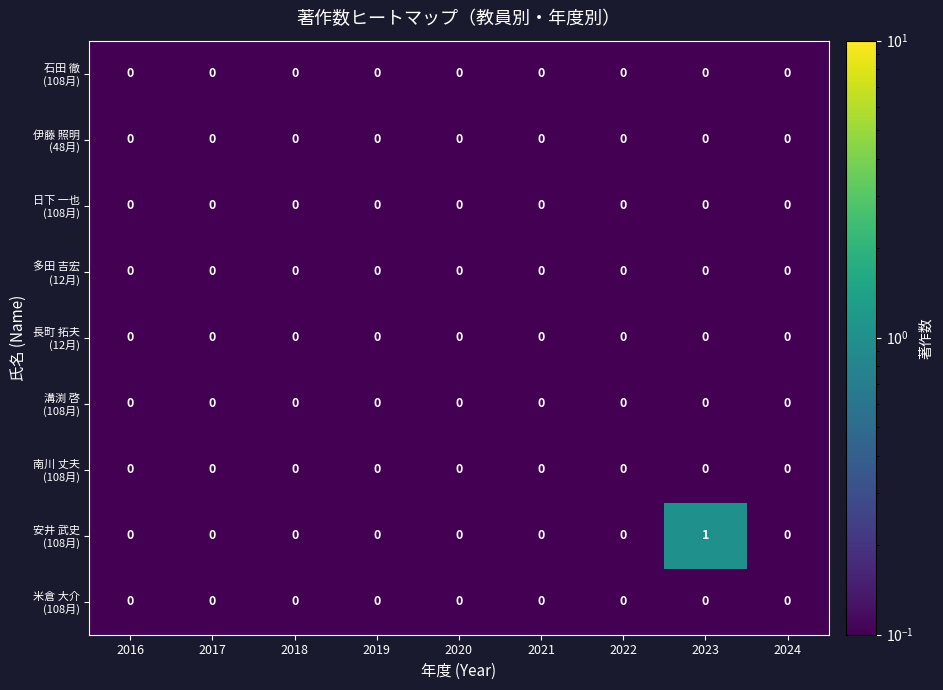

At which category does the chart reach its peak across all series?

2023